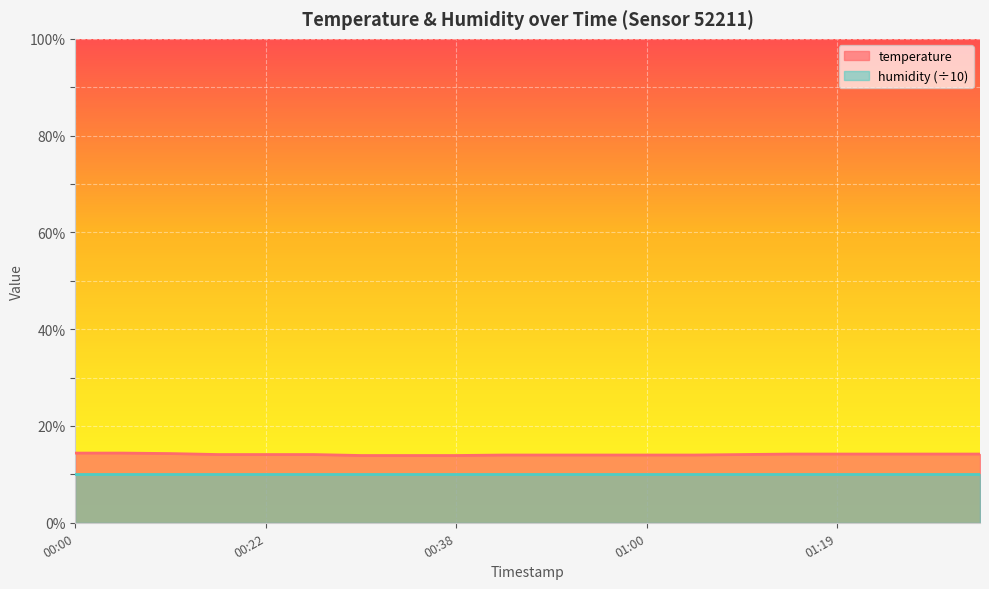

What is the change in value from 01:06 to 01:32?

+0.2